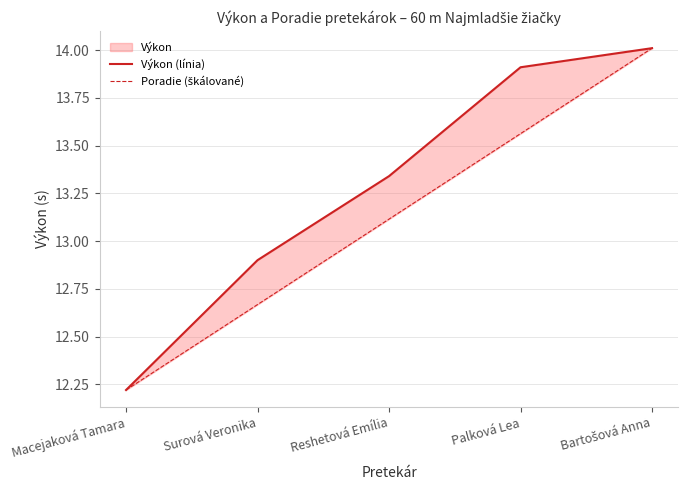

Reading left to right, extract all data points from this chart.

Výkon (línia): Macejaková Tamara=12.2	Surová Veronika=12.9	Reshetová Emília=13.3	Palková Lea=13.9	Bartošová Anna=14.0
Poradie (škálované): Macejaková Tamara=12.2	Surová Veronika=12.7	Reshetová Emília=13.1	Palková Lea=13.6	Bartošová Anna=14.0